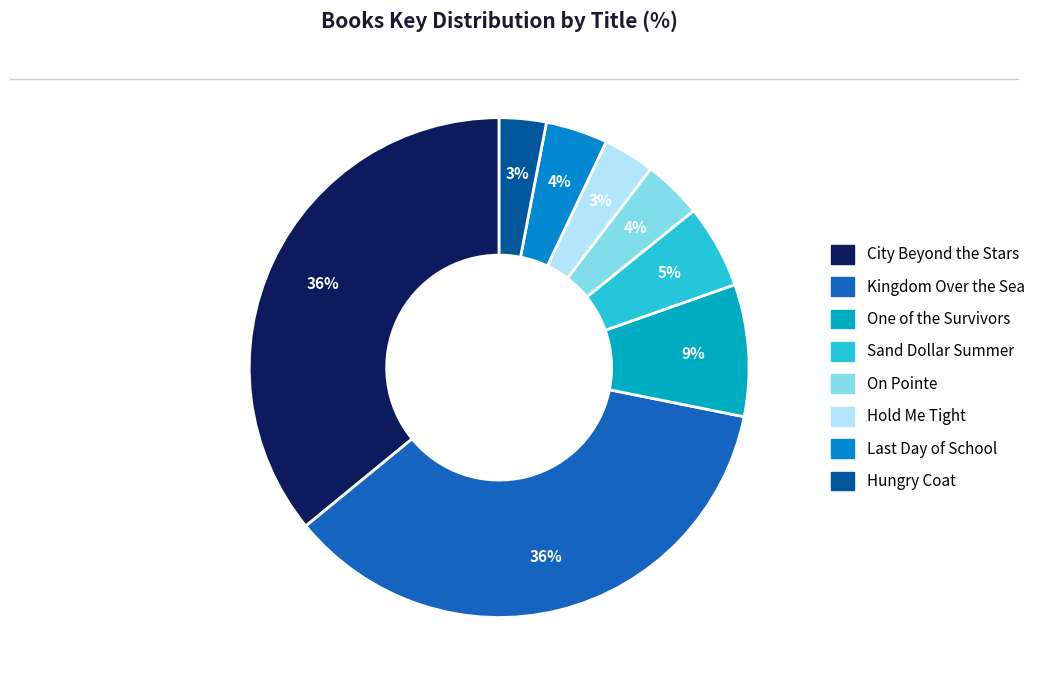

To the nearest percent, what percentage of the pie is On Pointe?

4%